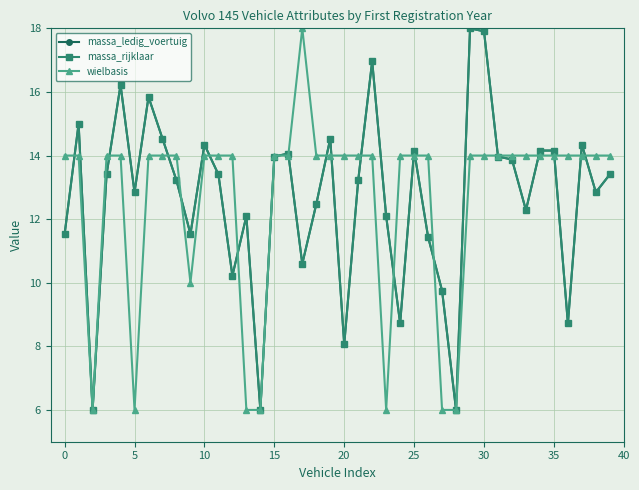

Which series has the largest total across all categories?

massa_ledig_voertuig